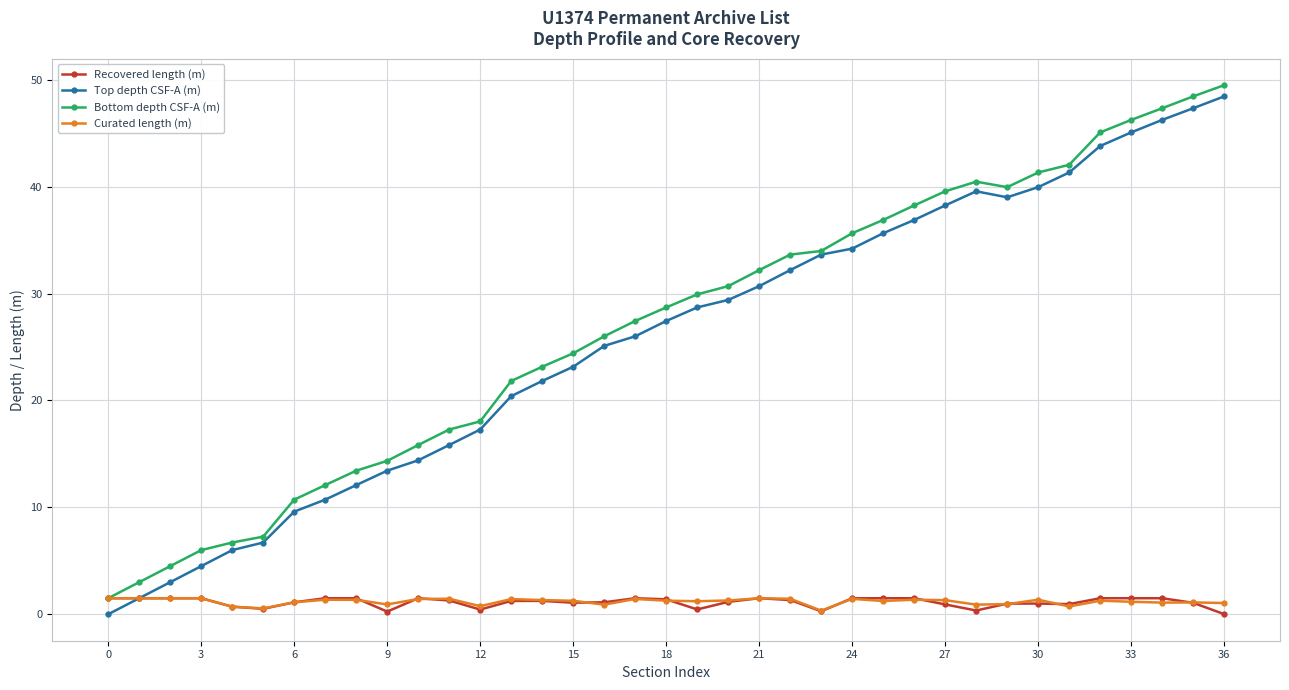

What is the maximum value for Recovered length (m)?

1.5